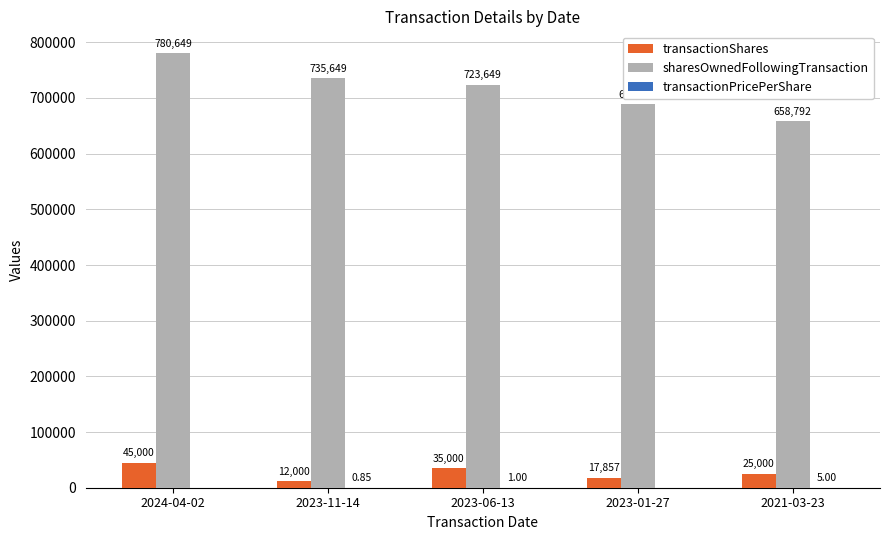

What is the sum of the sharesOwnedFollowingTransaction values at 2023-11-14 and 2021-03-23?

1394441.0